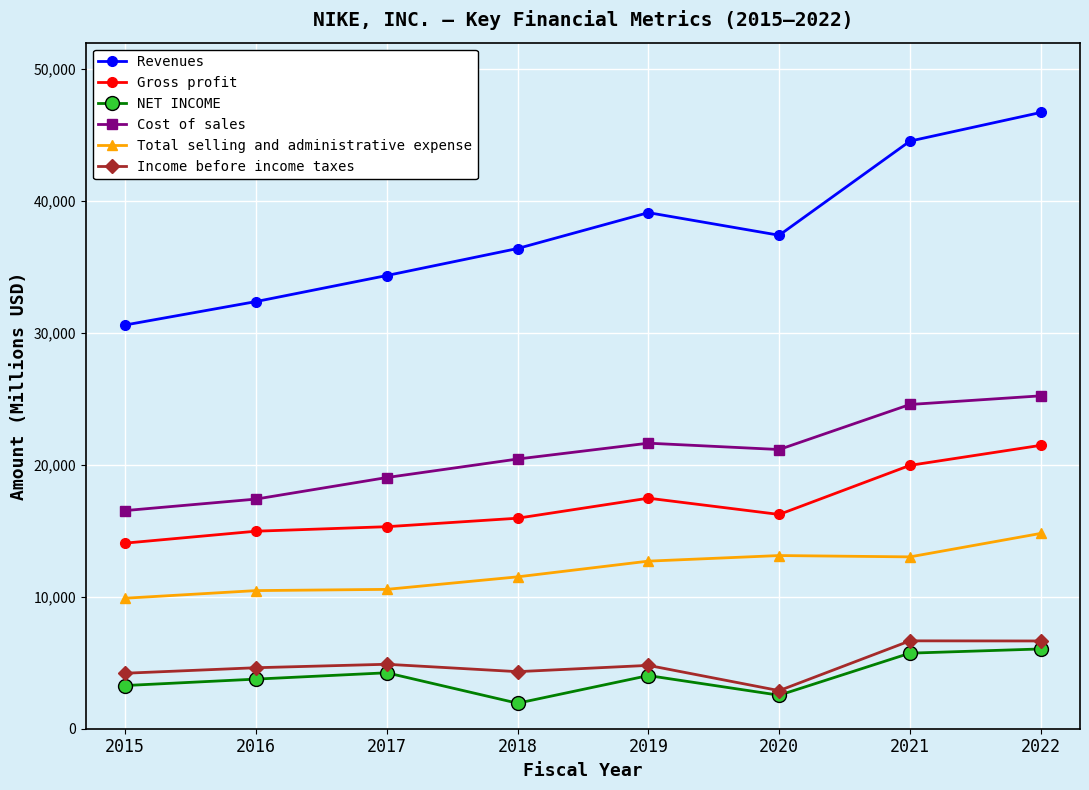

True or false: Total selling and administrative expense and Cost of sales intersect in this chart.

False